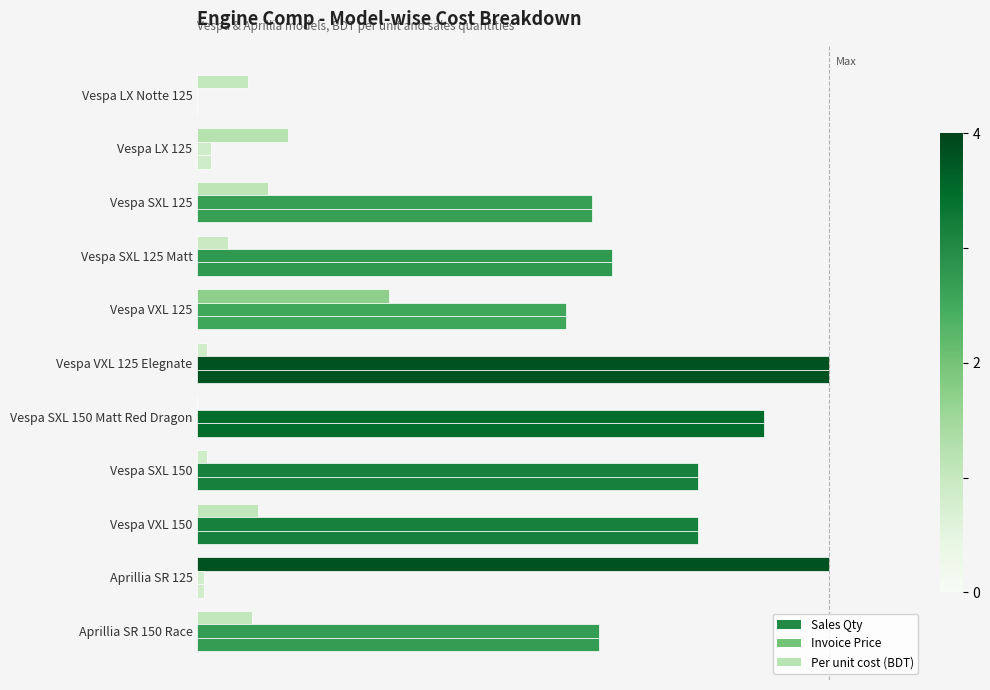

Rank the series by their maximum value, from highest to lowest.

Sales Qty, Invoice Price, Per unit cost (BDT)